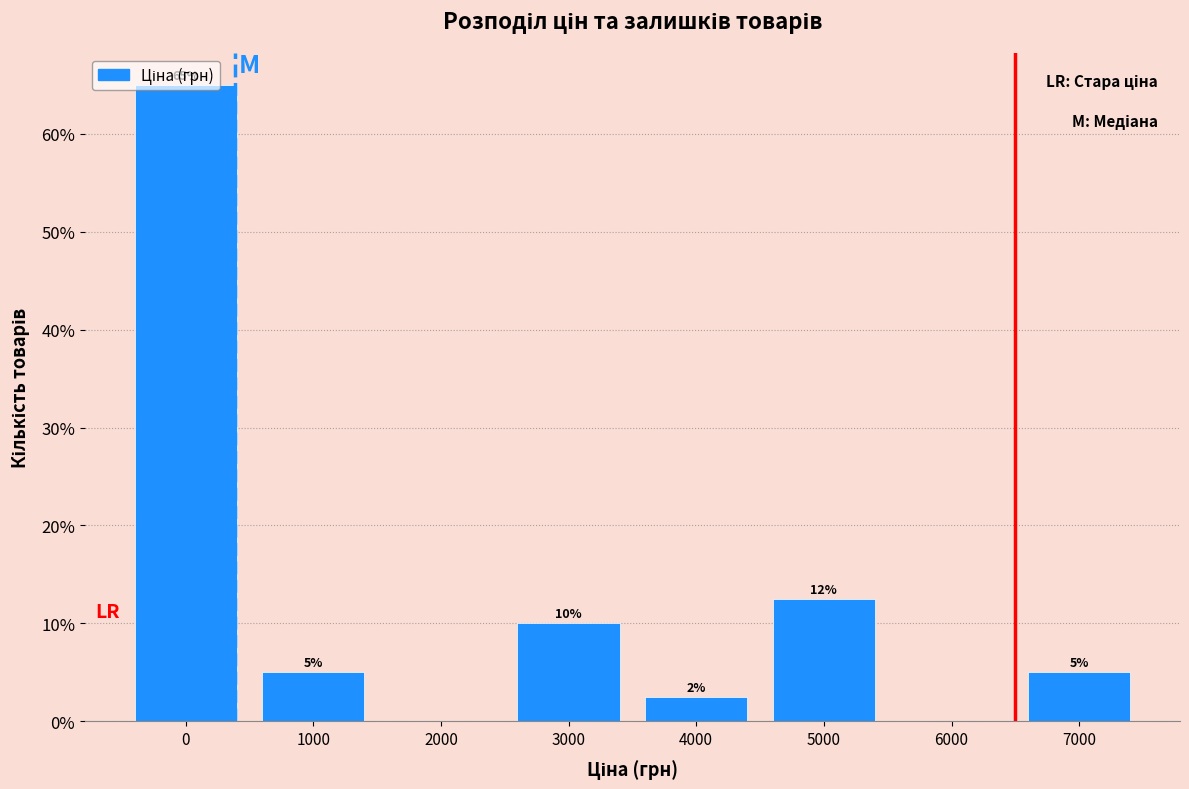

What is the approximate value at 1000?

5.0